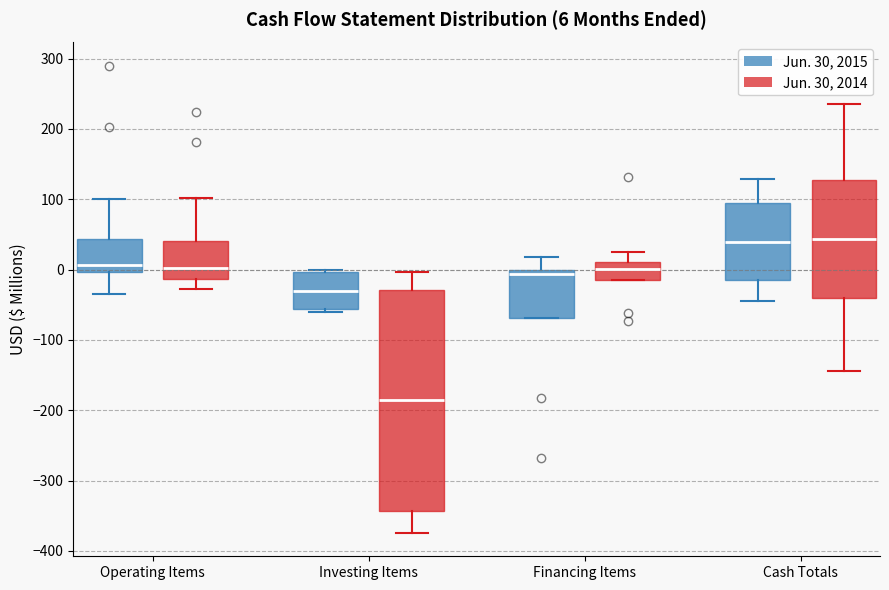

Which box's median line is the lowest?

Investing Items (Jun. 30, 2014)